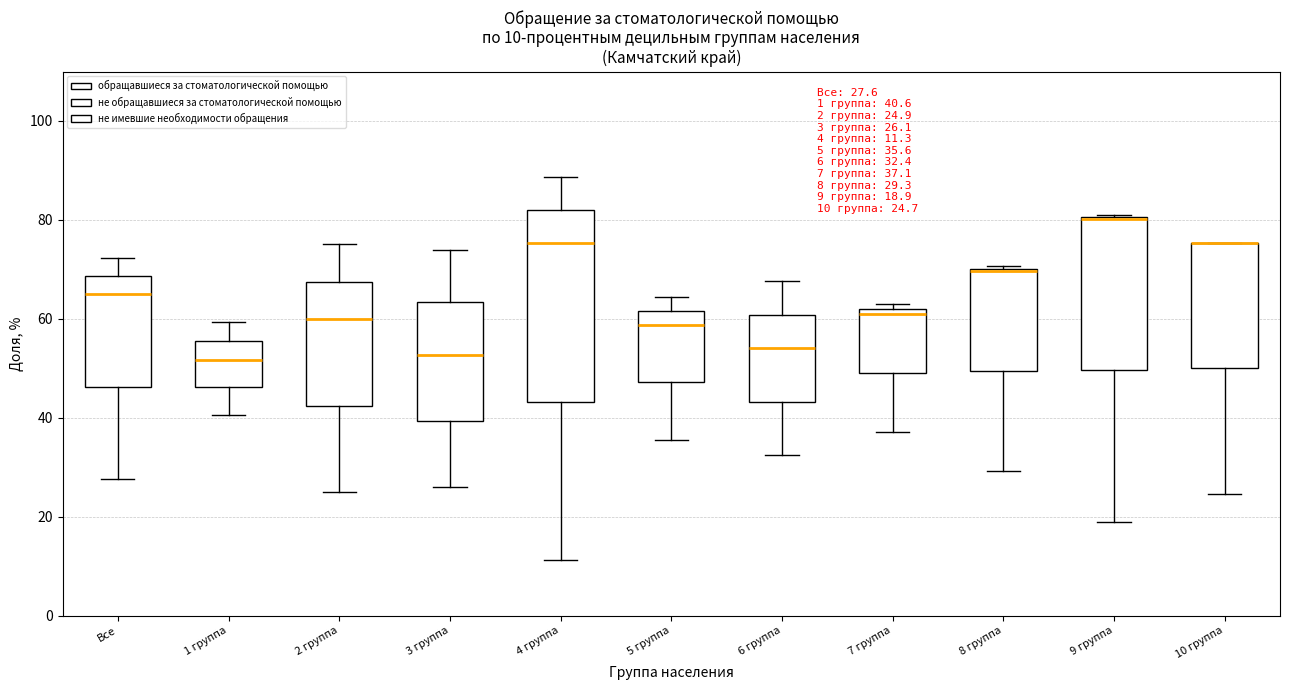

Which box is the tallest, from its lower edge to its upper edge?

4 группа